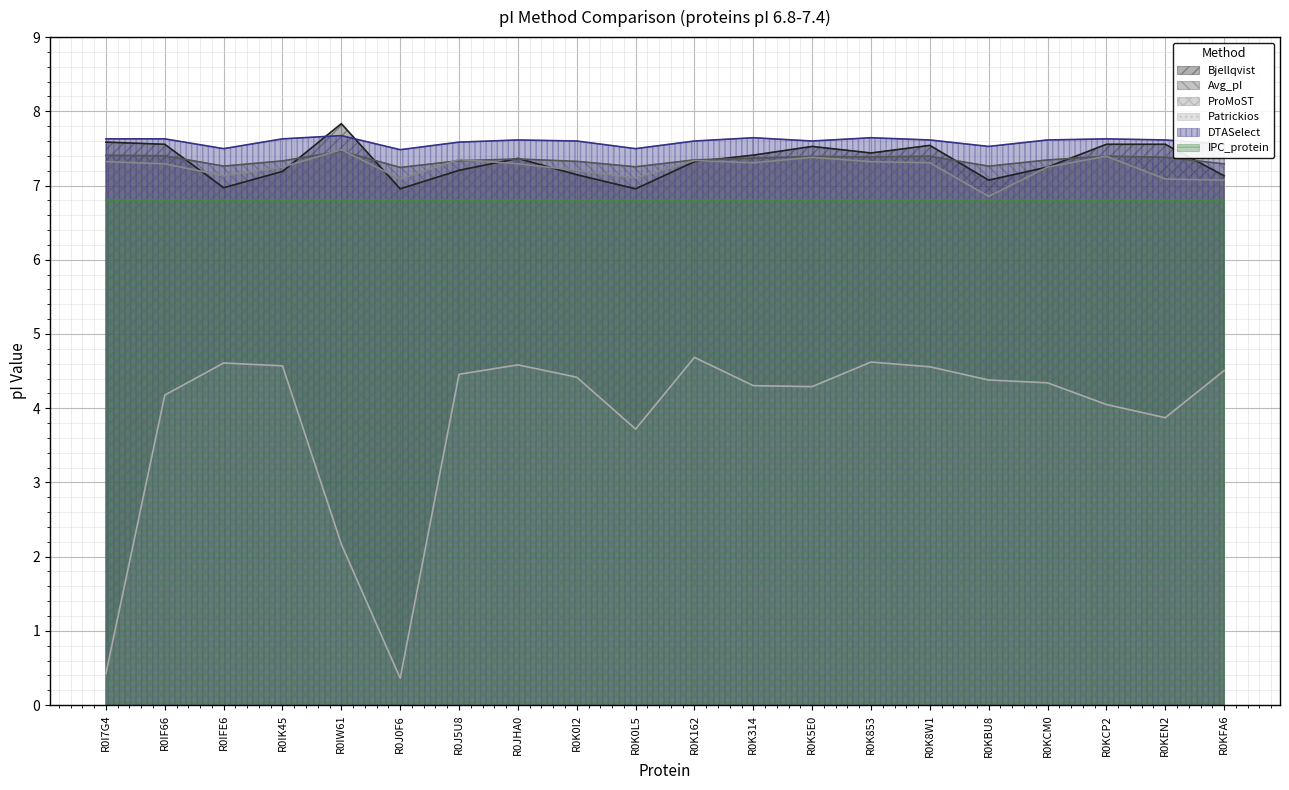

What is the label of the 19th point from the left?

R0KEN2